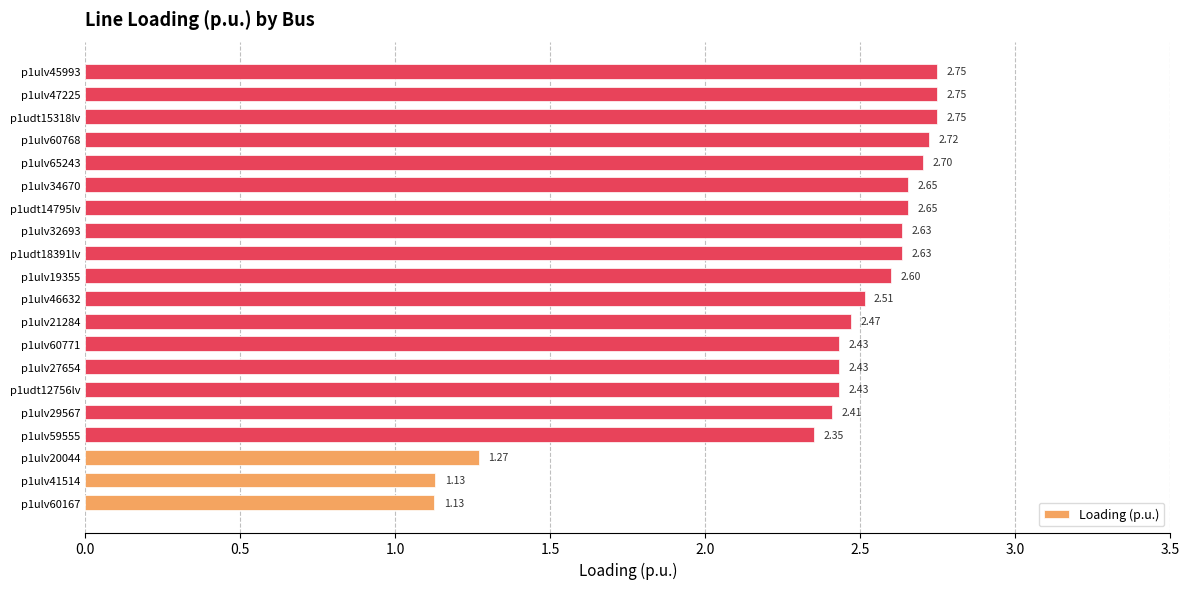

Which has a higher value, p1ulv47225 or p1ulv46632?

p1ulv47225